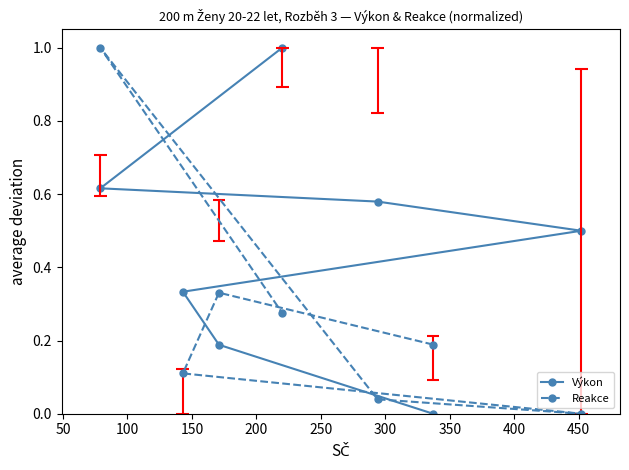

Is this an area chart (filled region under the line)?

No